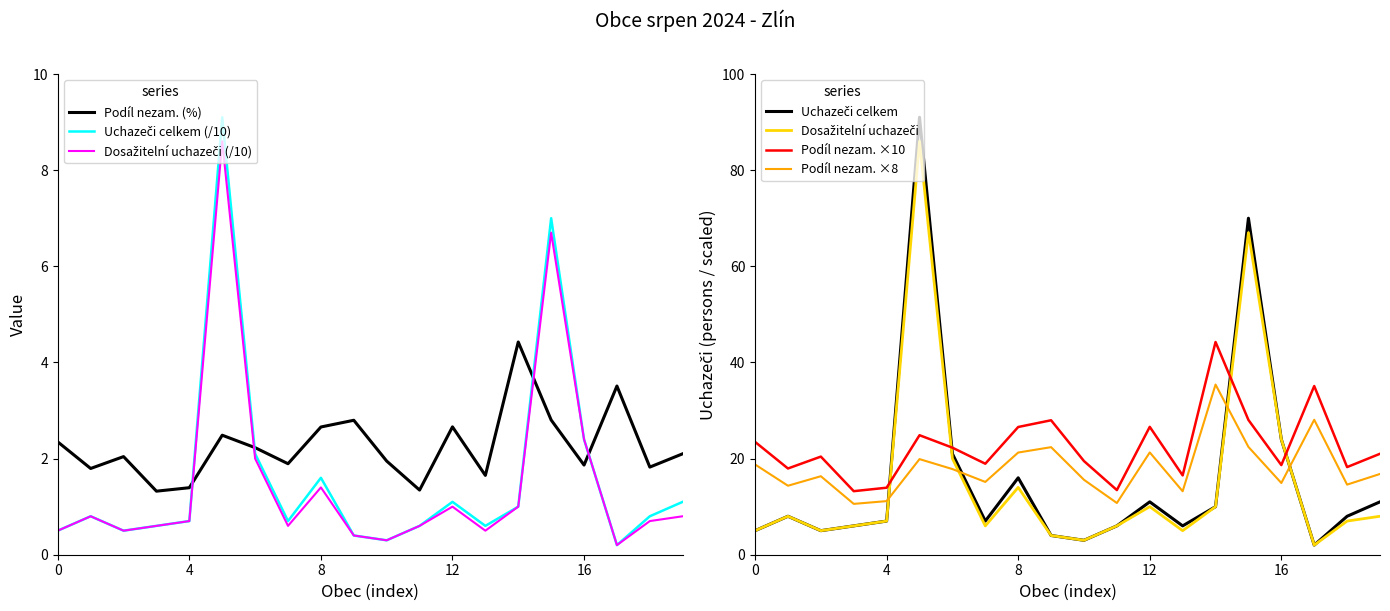

The value of Podíl nezam. ×8 at 16 is 14.9. True or false?

True